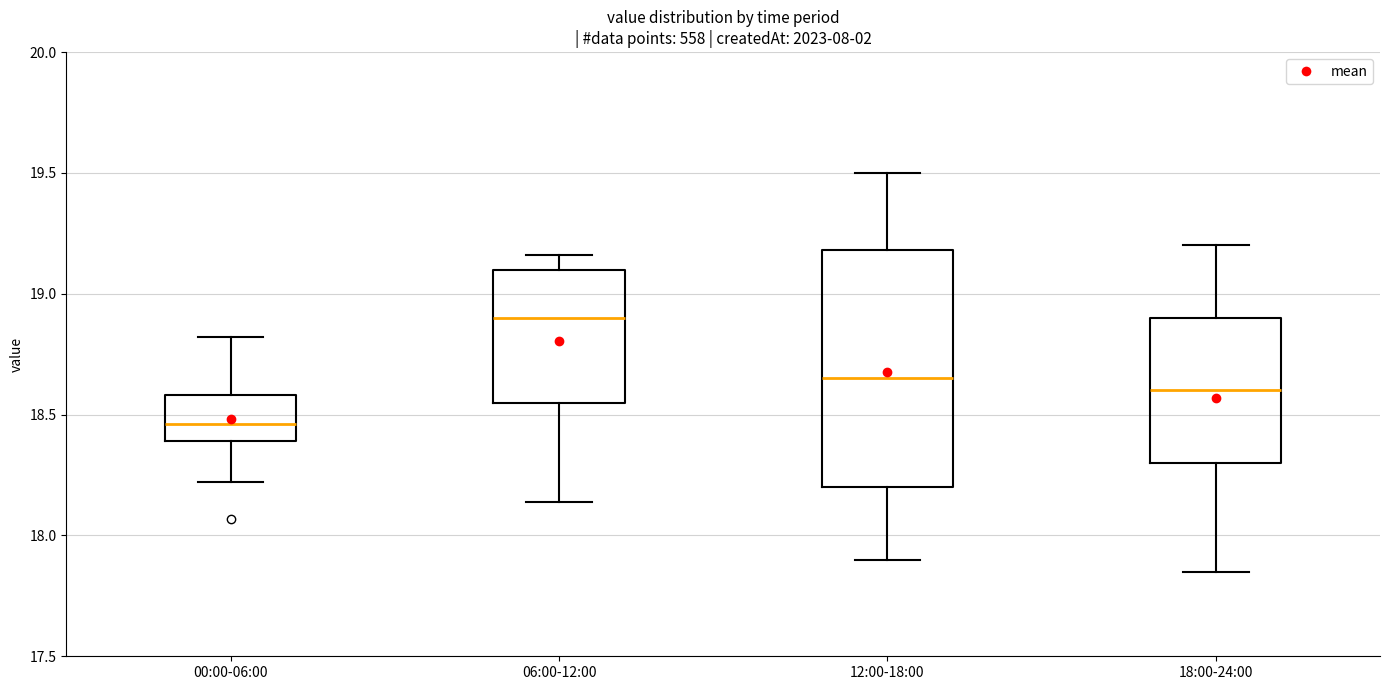

Reading left to right, transcribe this box plot: for each box, give where its median line is, the range the box spans, and where its two whiskers end, as read against the y-axis. The values are not printed on the chart, so give them approximately, as read against the axis.

00:00-06:00: median 18.45, box 18.40 to 18.60, whiskers 18.20 to 18.80
06:00-12:00: median 18.90, box 18.55 to 19.10, whiskers 18.15 to 19.15
12:00-18:00: median 18.65, box 18.20 to 19.20, whiskers 17.90 to 19.50
18:00-24:00: median 18.60, box 18.30 to 18.90, whiskers 17.85 to 19.20